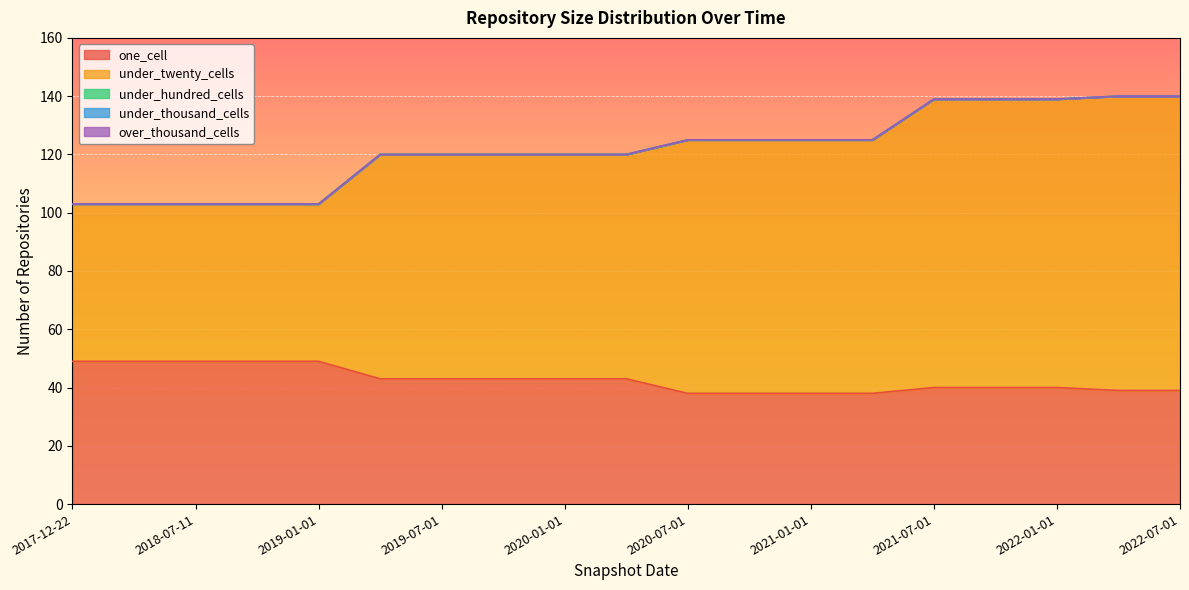

At how many categories does at least one series exceed 82?

9